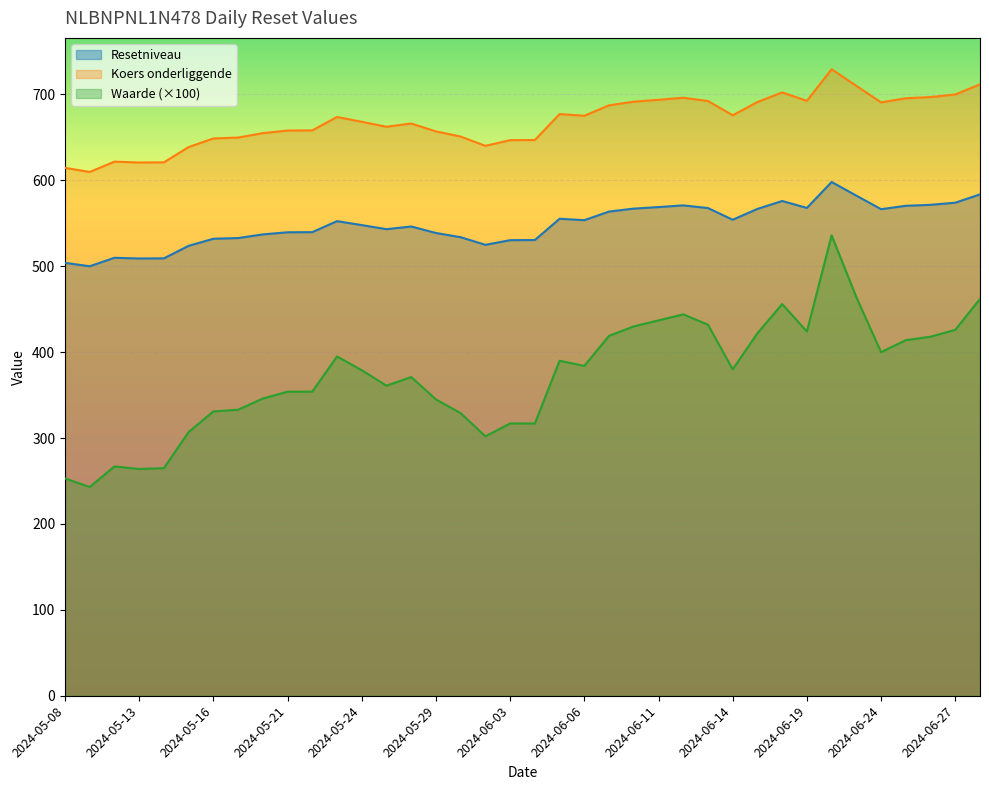

What is the difference between the maximum and second lowest values in the Koers onderliggende series?

114.8